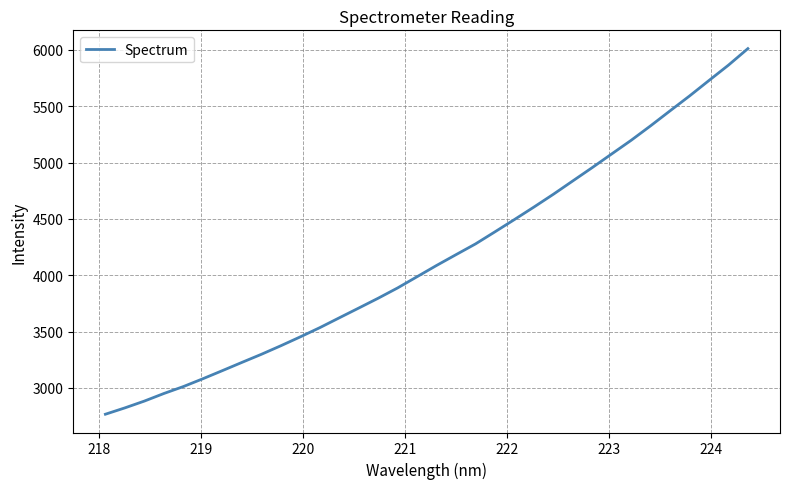

What is the maximum value shown in the chart?

6011.8